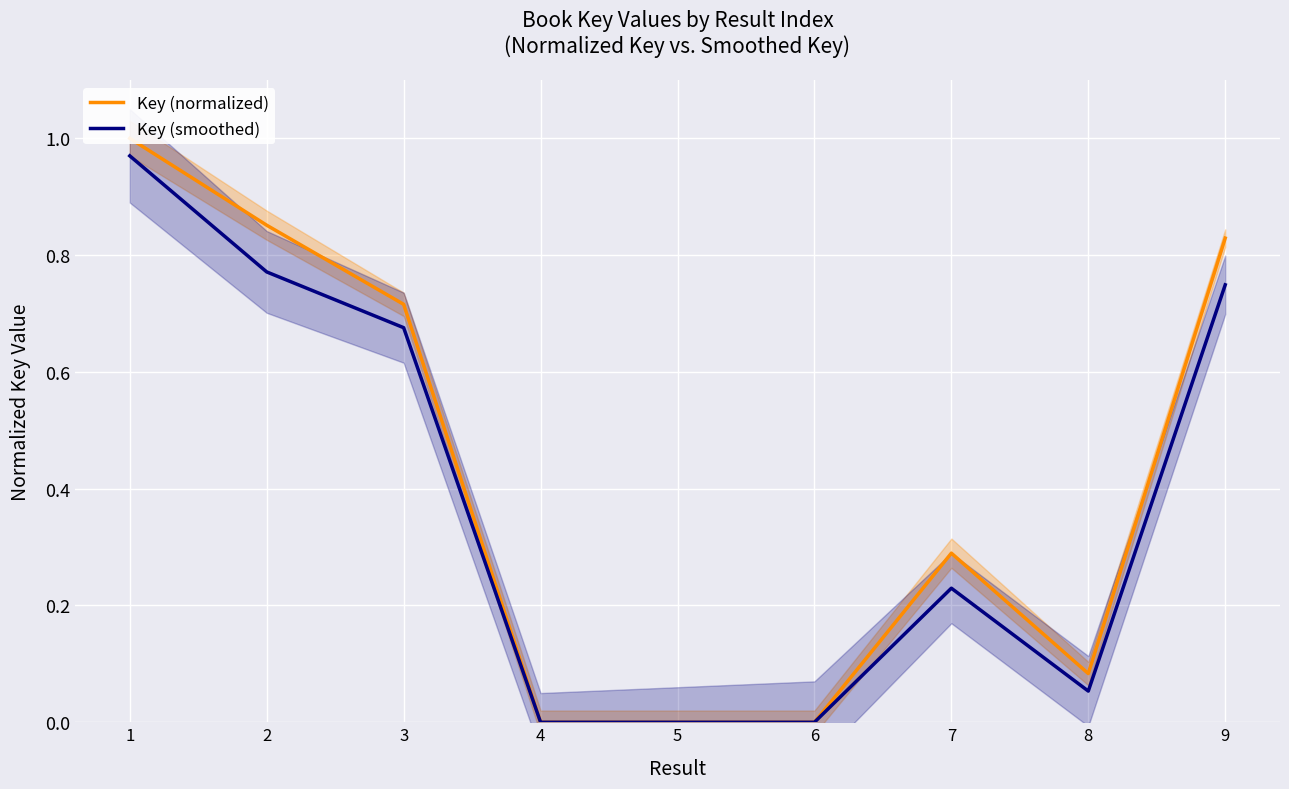

Between 3 and 9, which is larger?

9